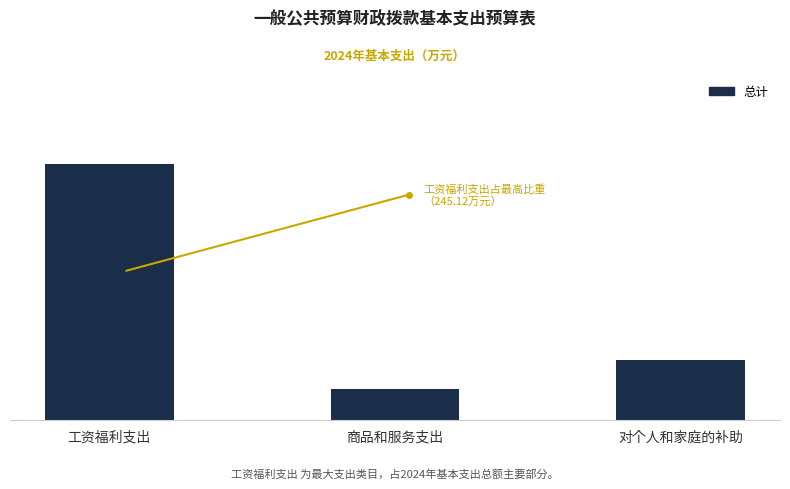

Are the bars horizontal?

No